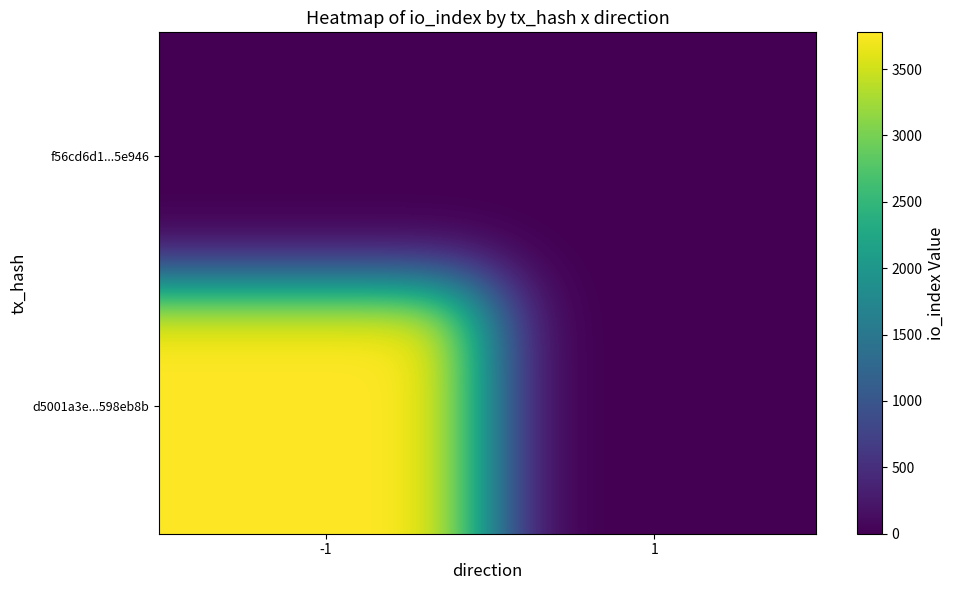

Reading left to right, what are all the values shown in this chart?

d5001a3e987fcb68750e27144be82faa598eb8b: direction=-1.0	io_index=3777.0	valid_mainchain=1.0	value=0.0
f56cd6d1d95945f99026196003a55626295e946: direction=1.0	io_index=0.0	valid_mainchain=1.0	value=0.0